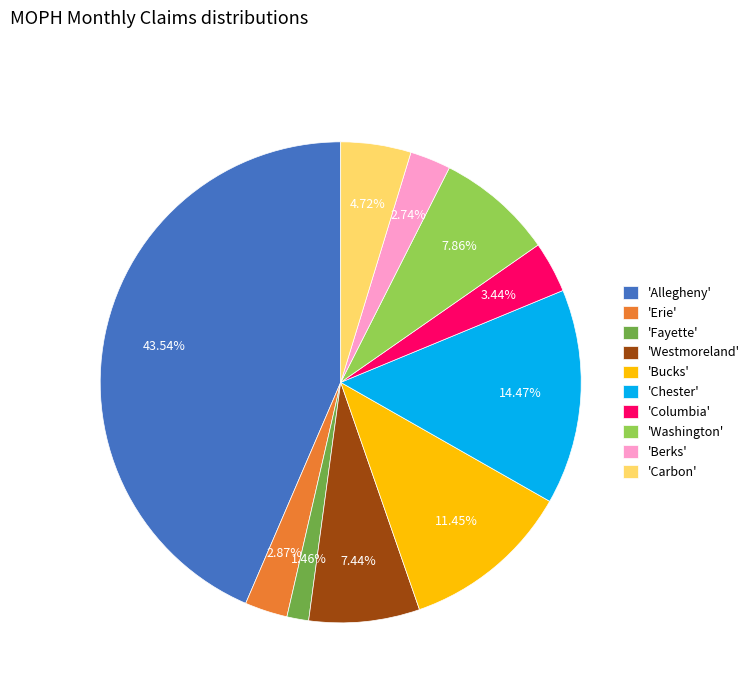

Is the sum of 'Washington' and 'Westmoreland' greater than half?

No